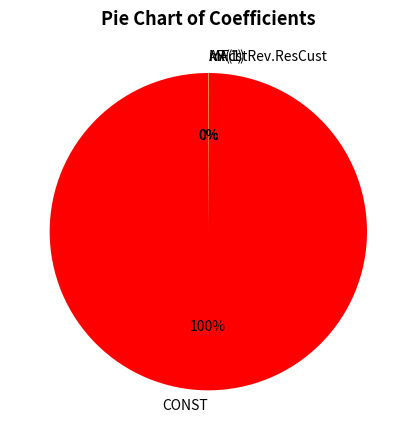

Which slice is the largest?

CONST